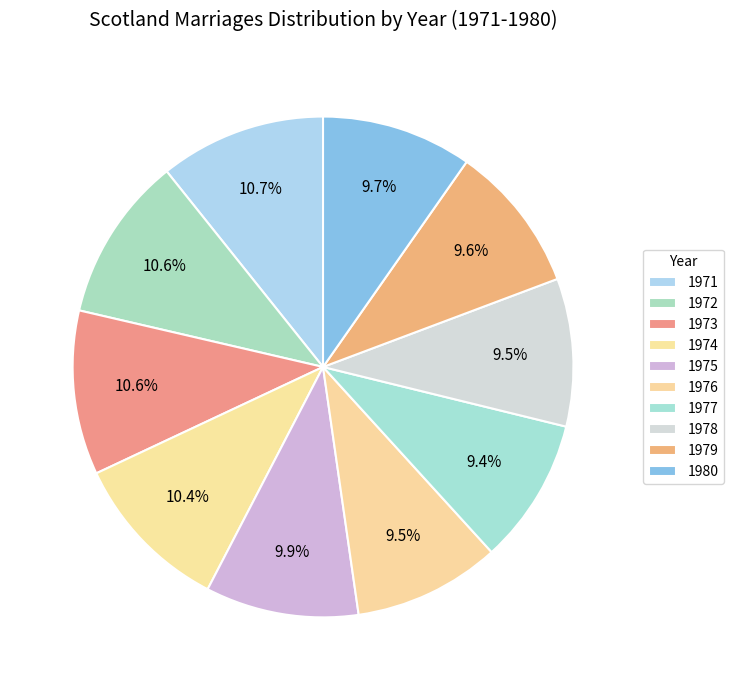

How many segments does this pie chart have?

10